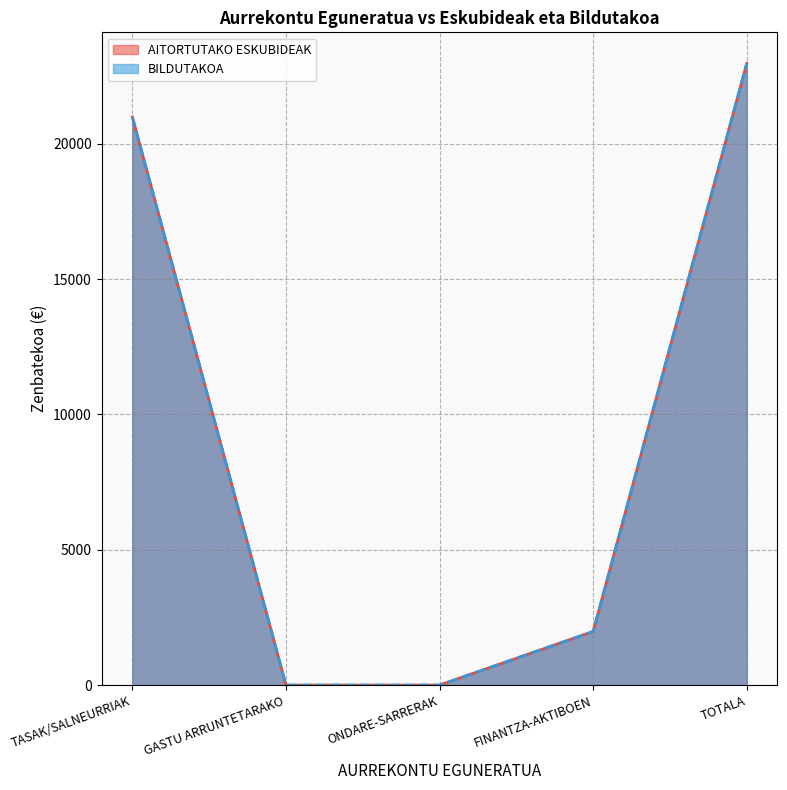

Rank the series by their maximum value, from highest to lowest.

AITORTUTAKO ESKUBIDEAK, BILDUTAKOA